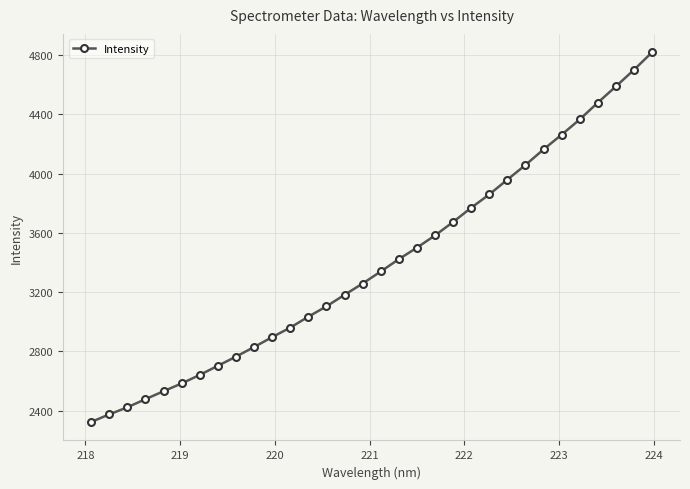

Reading left to right, what are all the values shown in this chart?

2323.8	2374.9	2422.8	2477.5	2531.3	2583.8	2641.4	2703.0	2764.7	2829.5	2896.3	2960.7	3034.4	3104.2	3181.9	3258.3	3339.3	3422.5	3500.2	3582.7	3673.5	3769.4	3859.5	3959.1	4058.0	4163.1	4262.2	4365.2	4478.4	4588.0	4699.7	4818.1